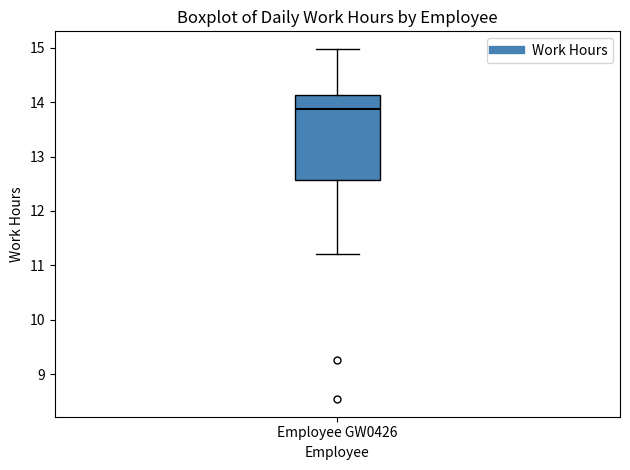

Transcribe this box plot: give where the median line is, the range the box spans, and where the two whiskers end, as read against the y-axis. The values are not printed on the chart, so give them approximately, as read against the axis.

median 13.9, box 12.6 to 14.1, whiskers 11.2 to 15.0